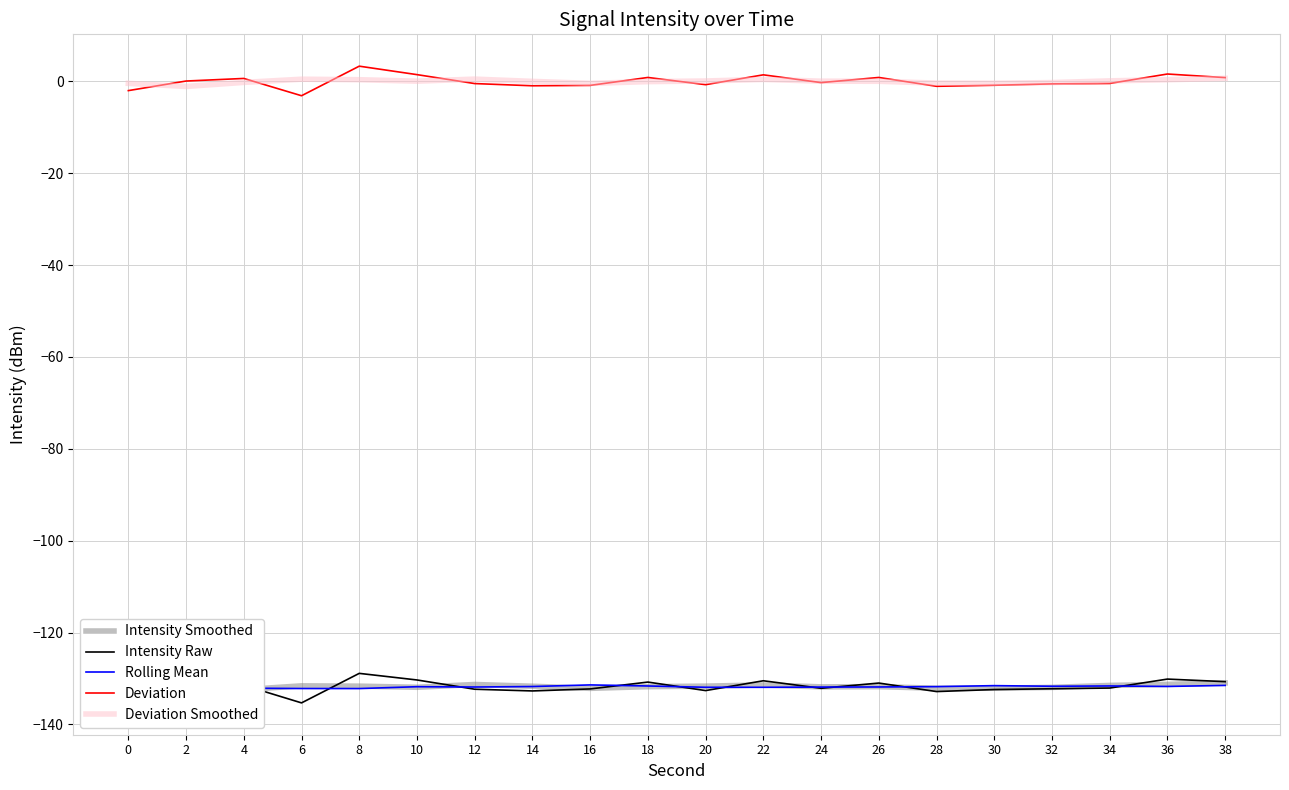

How many data points in Deviation are above 0?

9